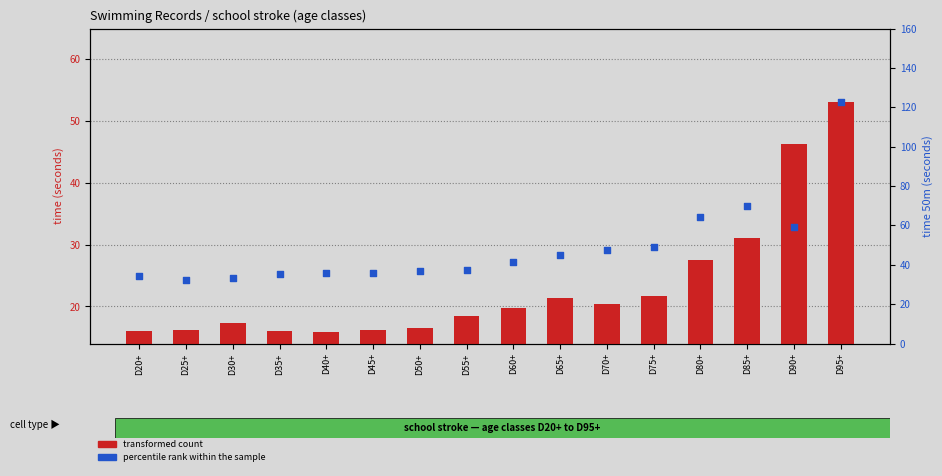

Which series reaches the maximum Y coordinate?

percentile rank within the sample